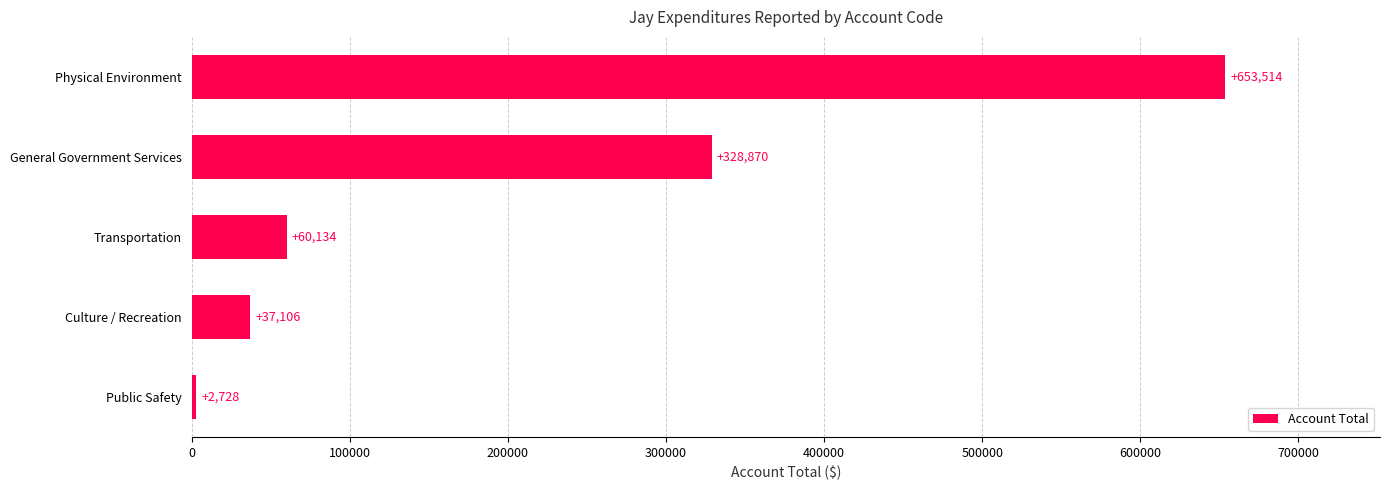

What is the greatest value displayed?

653514